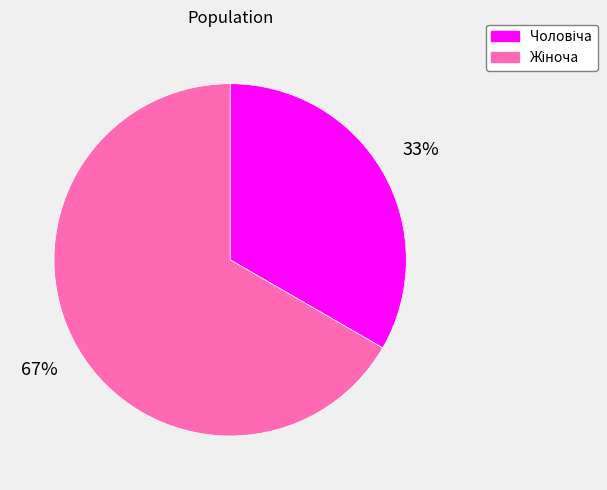

To the nearest percent, what is the average slice percentage?

50%